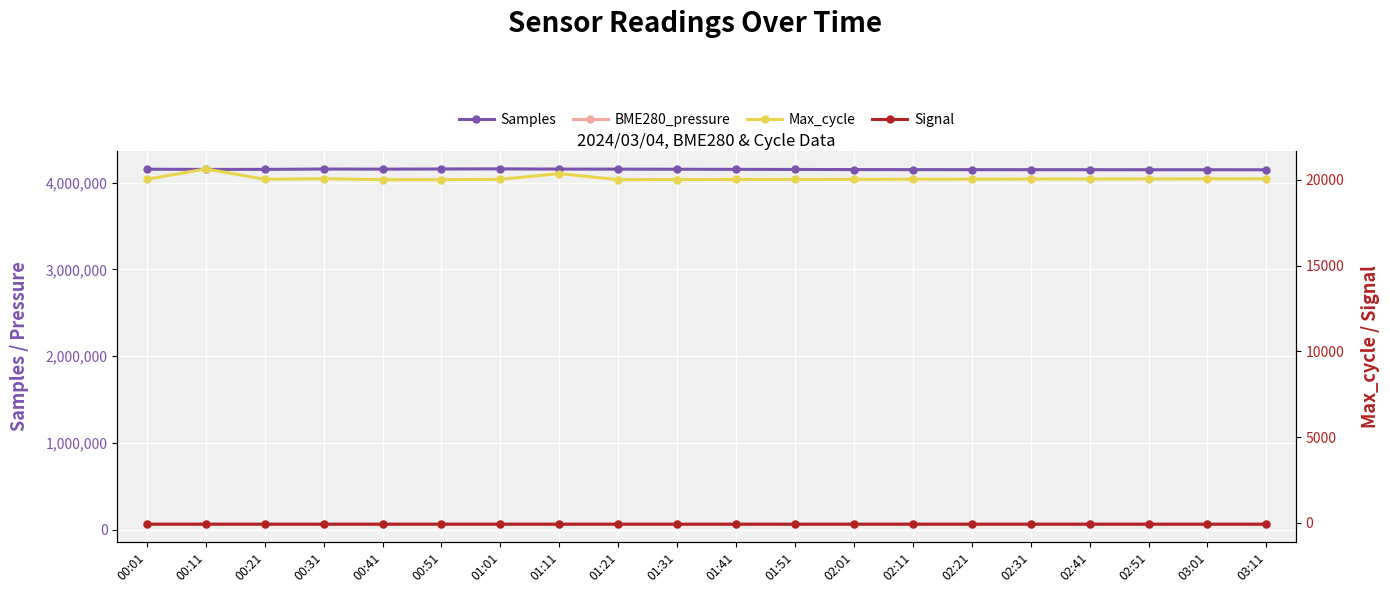

What is the difference between the Max_cycle values at 00:51 and 00:11?

628.0